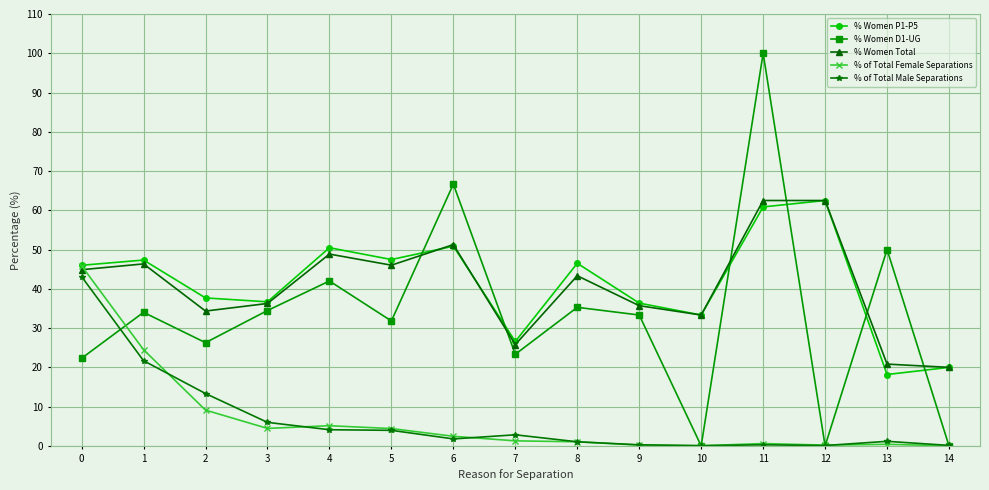

At how many categories does at least one series exceed 69?

1